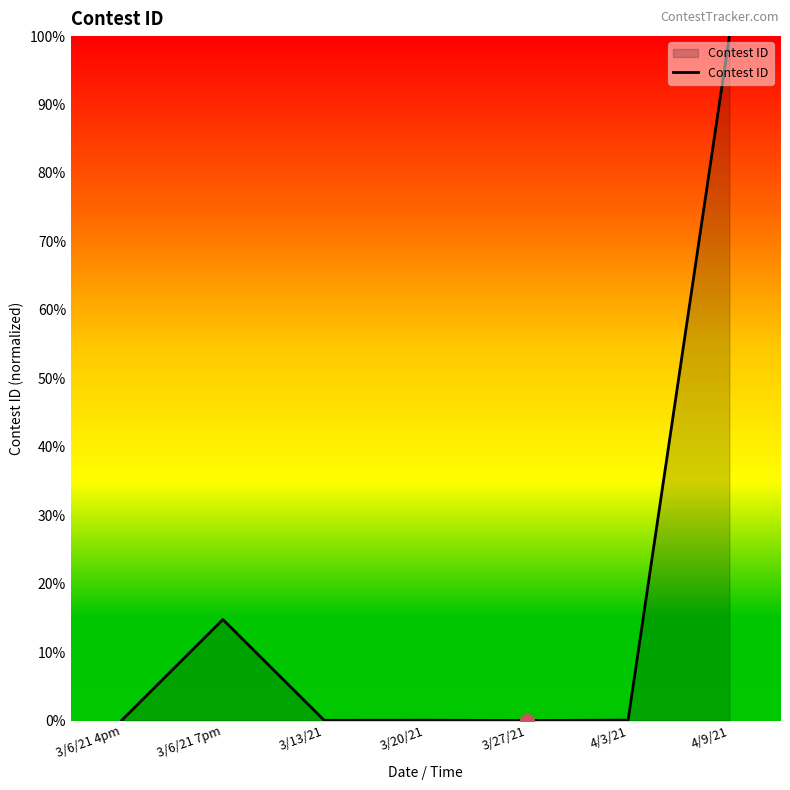

At which label is the value closest to 50?

3/6/21 7pm